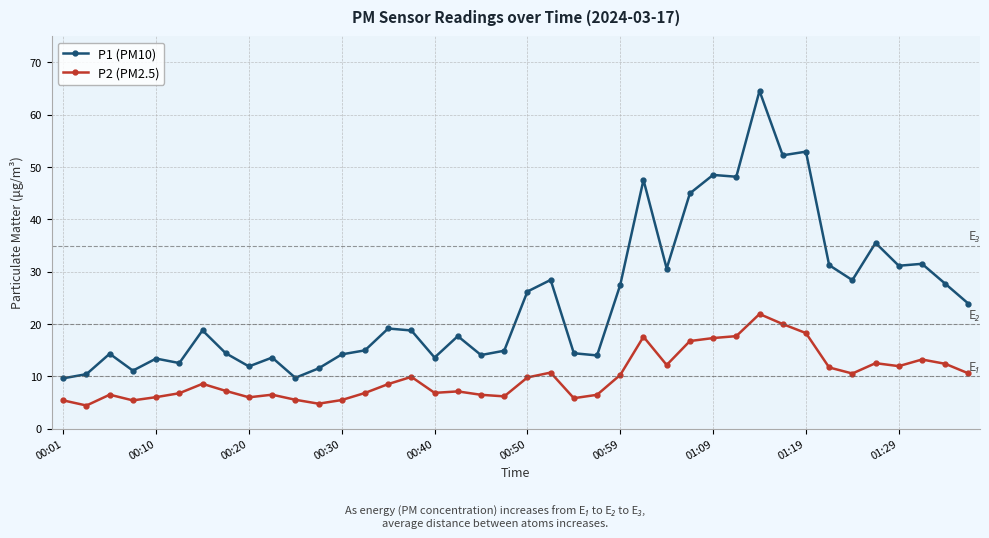

What is the value of the P2 (PM2.5) point at the 34th from the left?

11.7